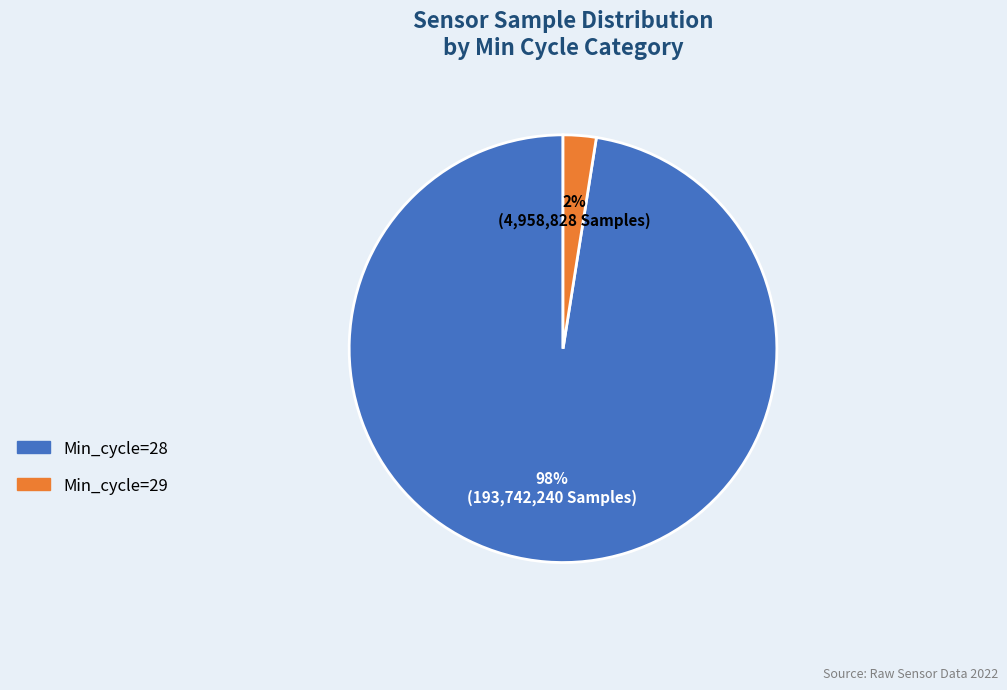

To the nearest percent, what is the average slice percentage?

50%